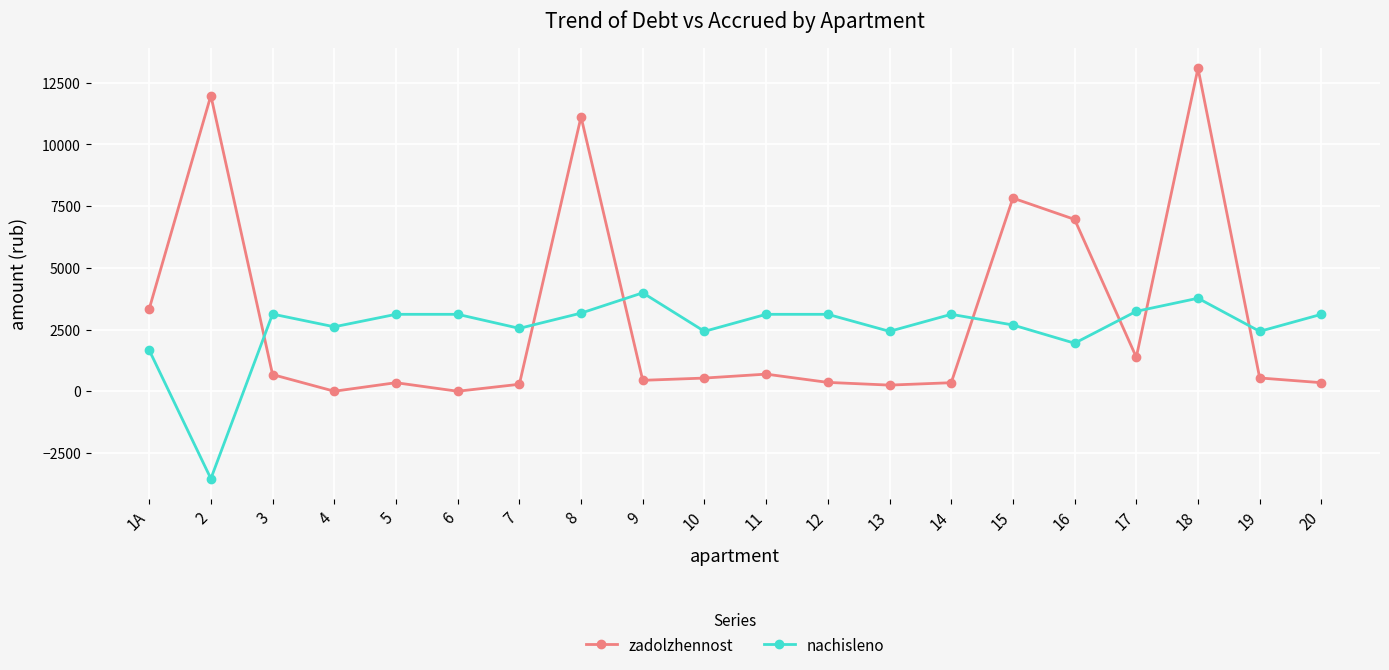

Rank the series by their maximum value, from lowest to highest.

nachisleno, zadolzhennost